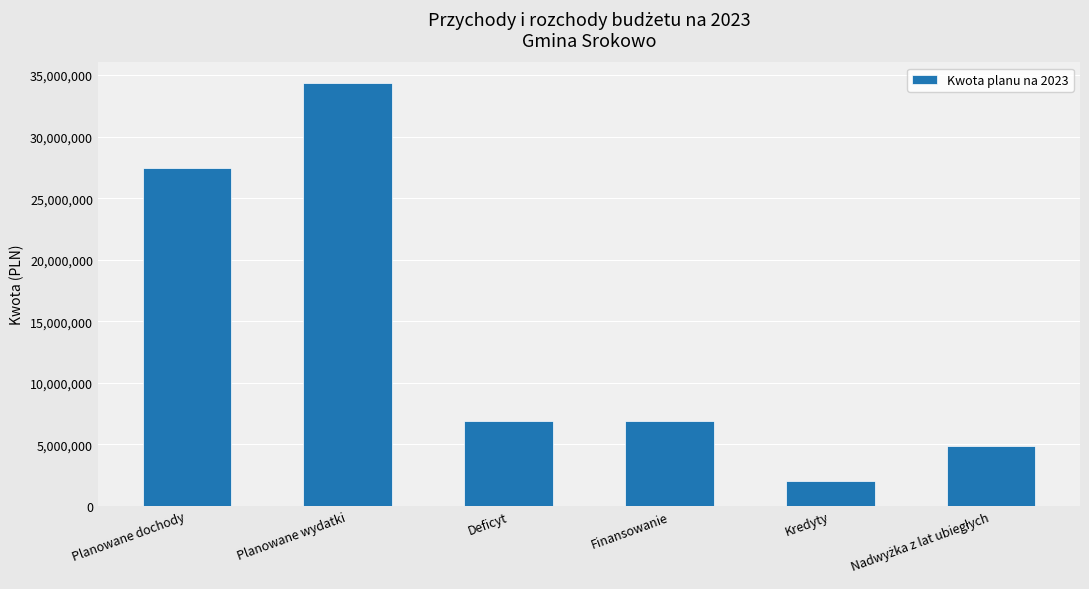

At which label does the data first exceed 6868394?

Planowane dochody